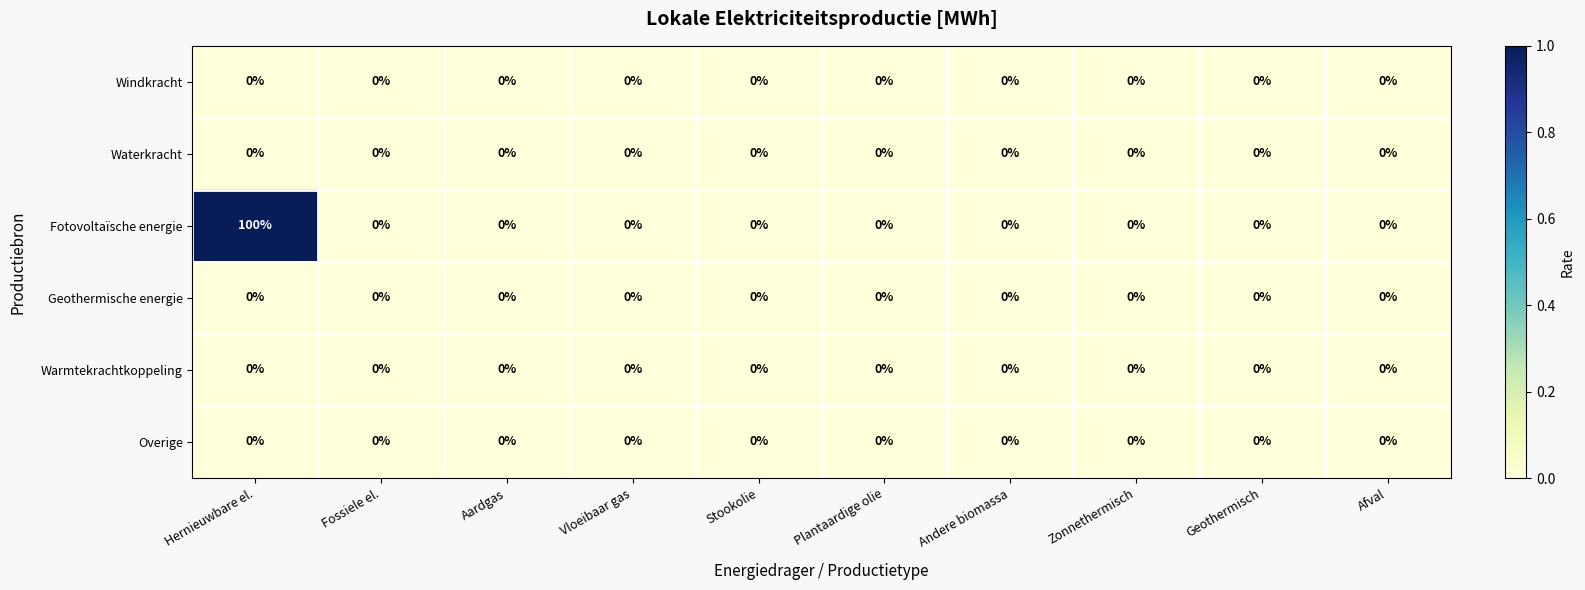

Which series has the widest spread of values?

Fotovoltaïsche energie